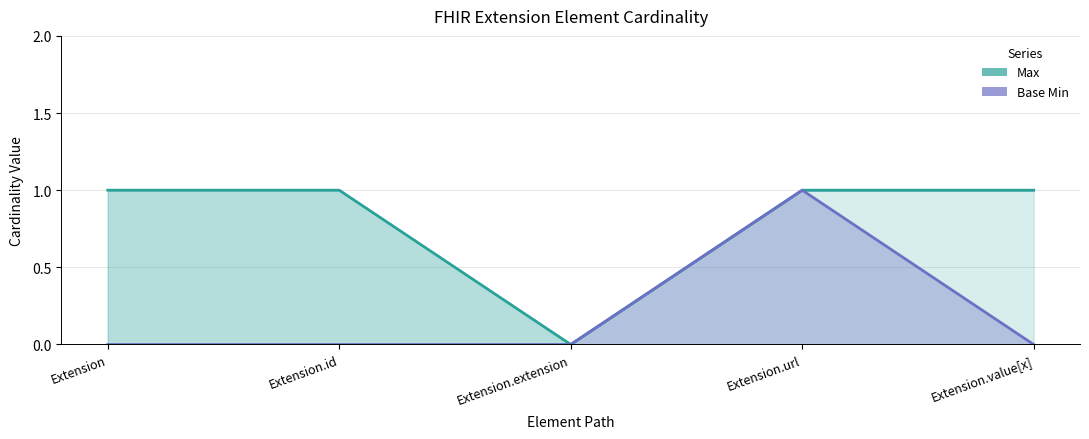

Which label corresponds to the largest value in the chart?

Extension